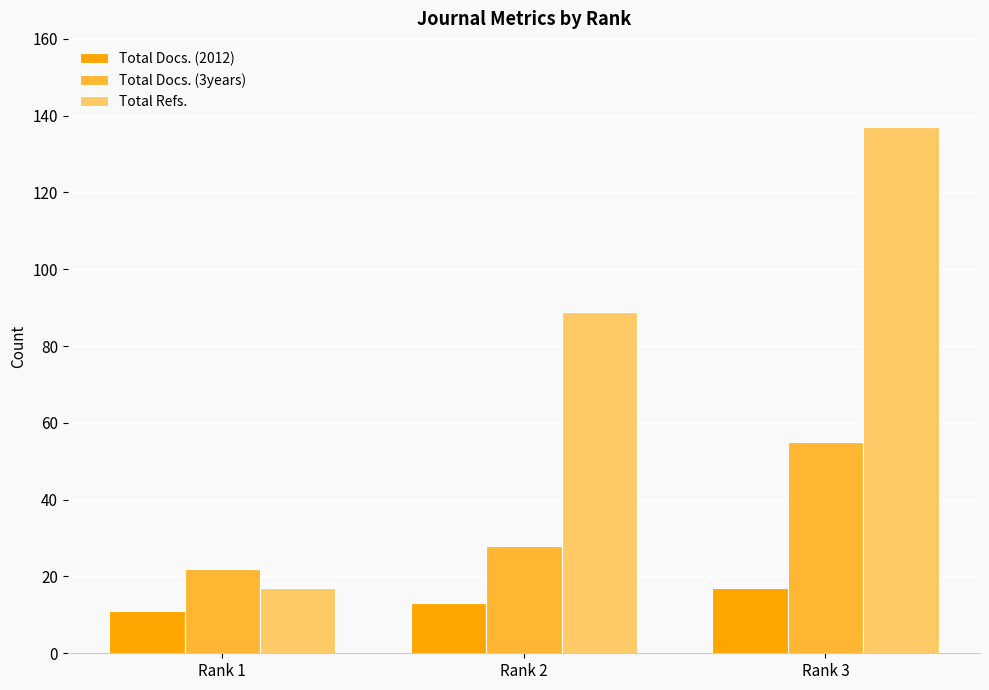

What is the difference between the maximum and minimum values in the Total Docs. (2012) series?

6